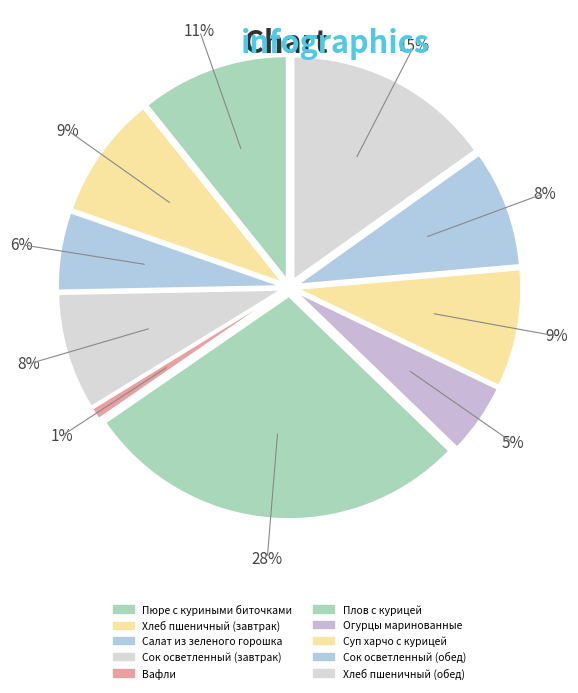

How many segments does this pie chart have?

10